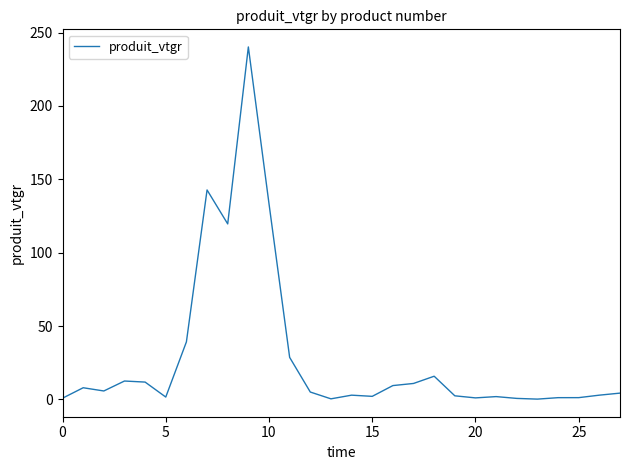

What is the maximum value shown in the chart?

240.2